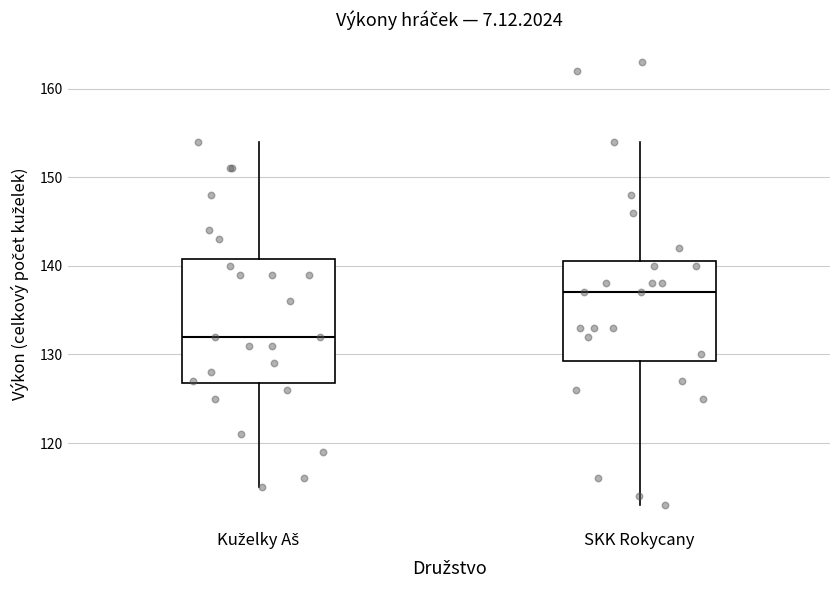

Reading left to right, transcribe this box plot: for each box, give where its median line is, the range the box spans, and where its two whiskers end, as read against the y-axis. The values are not printed on the chart, so give them approximately, as read against the axis.

Kuželky Aš: median 132, box 127 to 141, whiskers 115 to 154
SKK Rokycany: median 137, box 129 to 141, whiskers 113 to 154